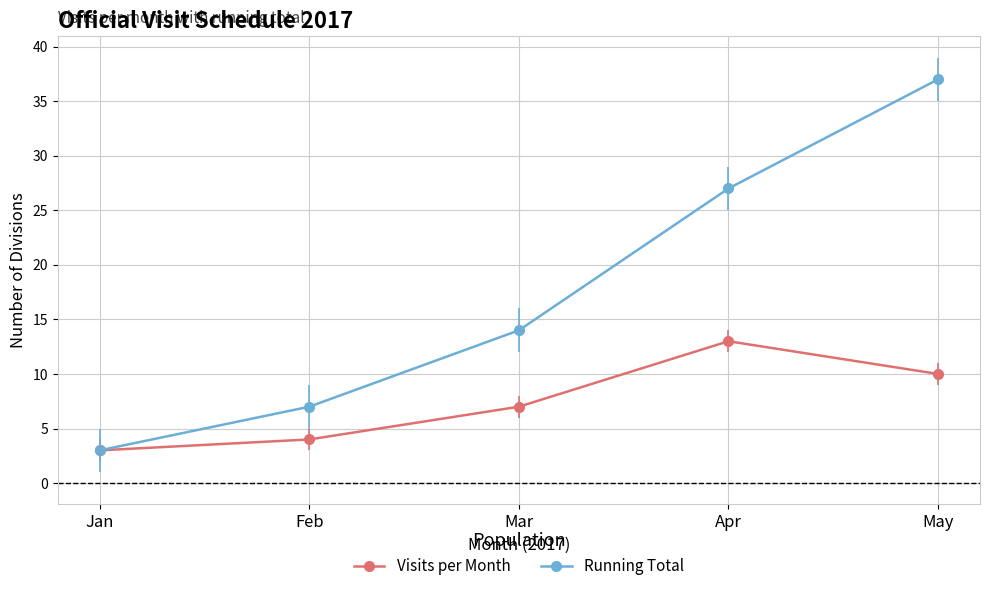

Which label corresponds to the smallest value in the chart?

Jan